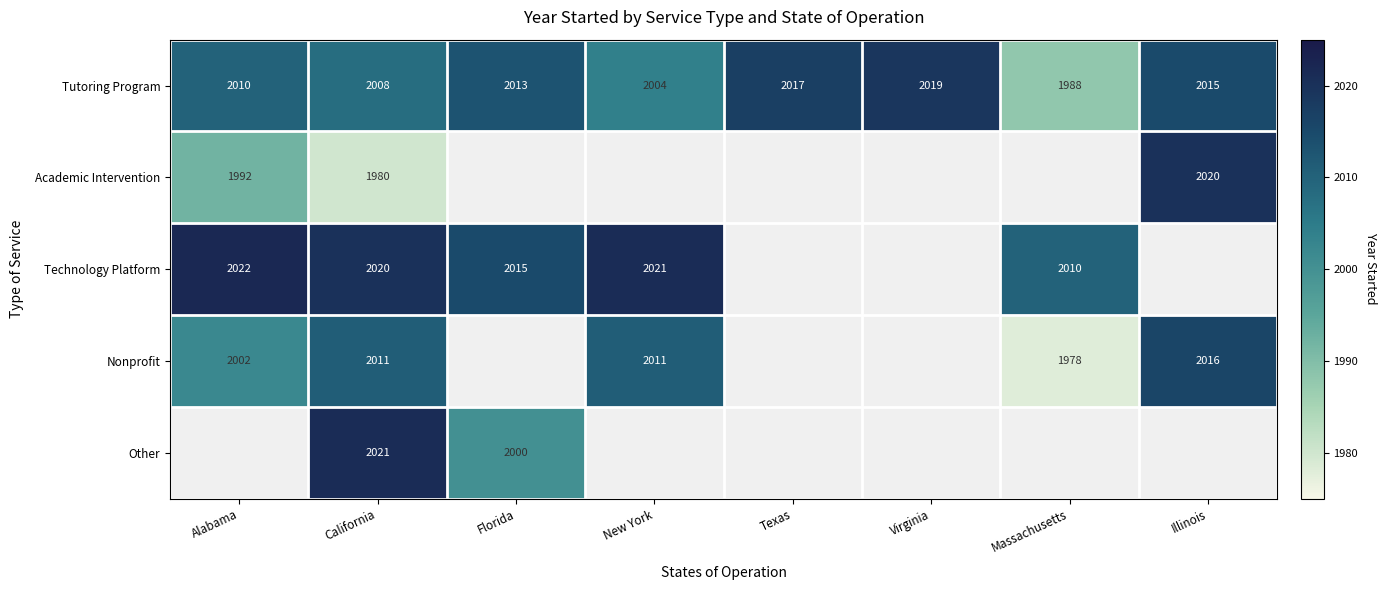

The value of Technology Platform at California is 2981. True or false?

False